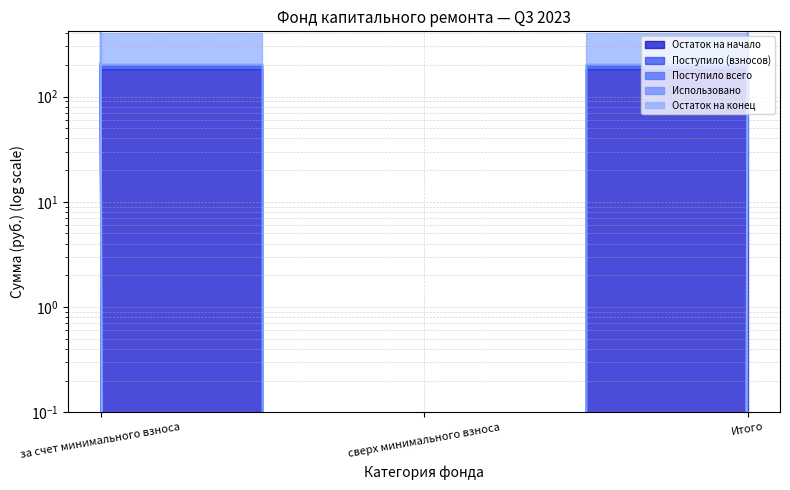

Which series has the largest total across all categories?

Поступило всего